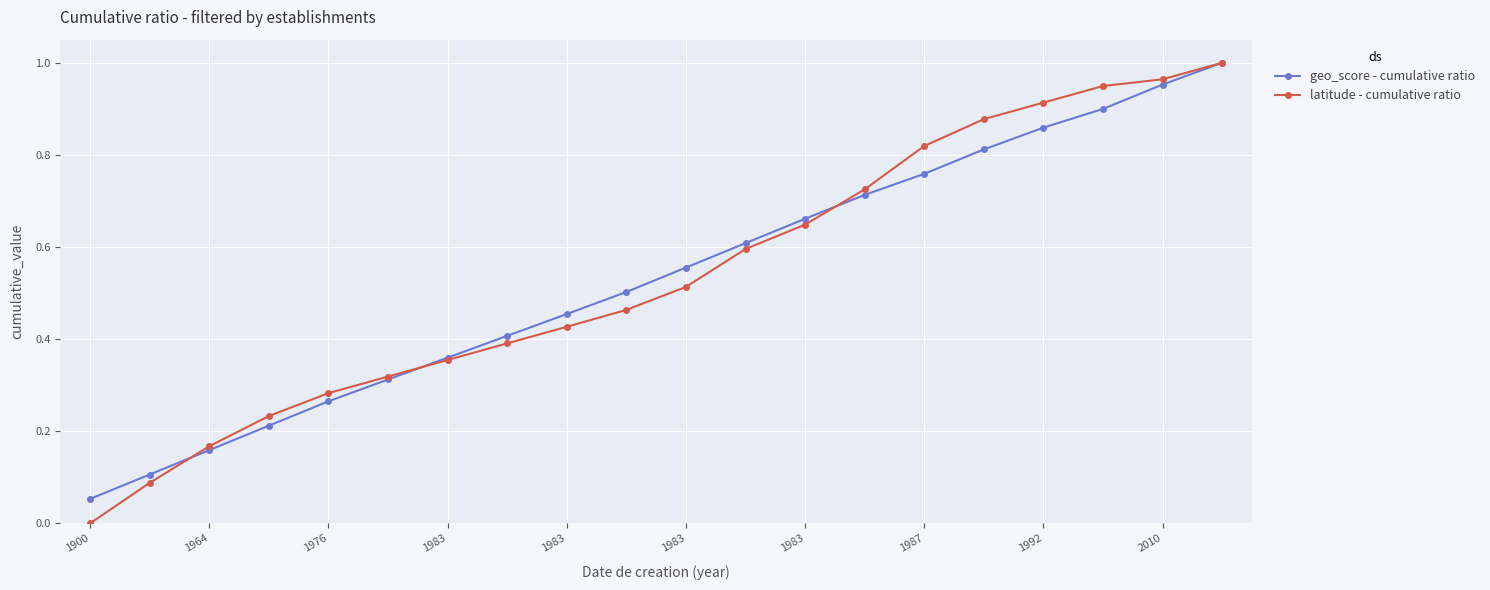

Which series has the widest spread of values?

latitude - cumulative ratio